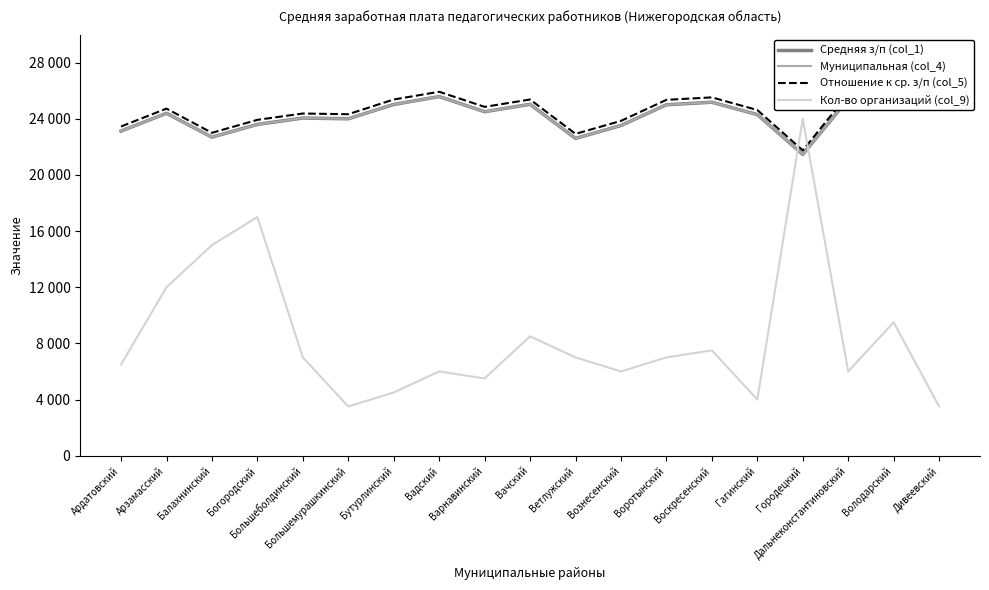

Between Большемурашкинский and Варнавинский, which is larger?

Варнавинский